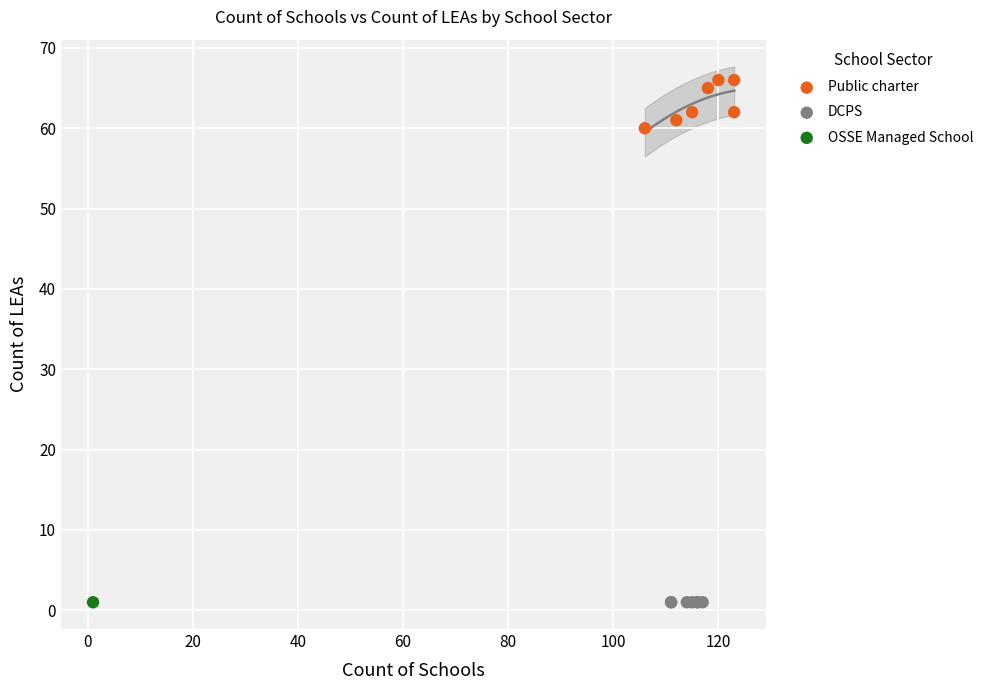

What are all the series names shown in the legend?

Public charter, DCPS, OSSE Managed School